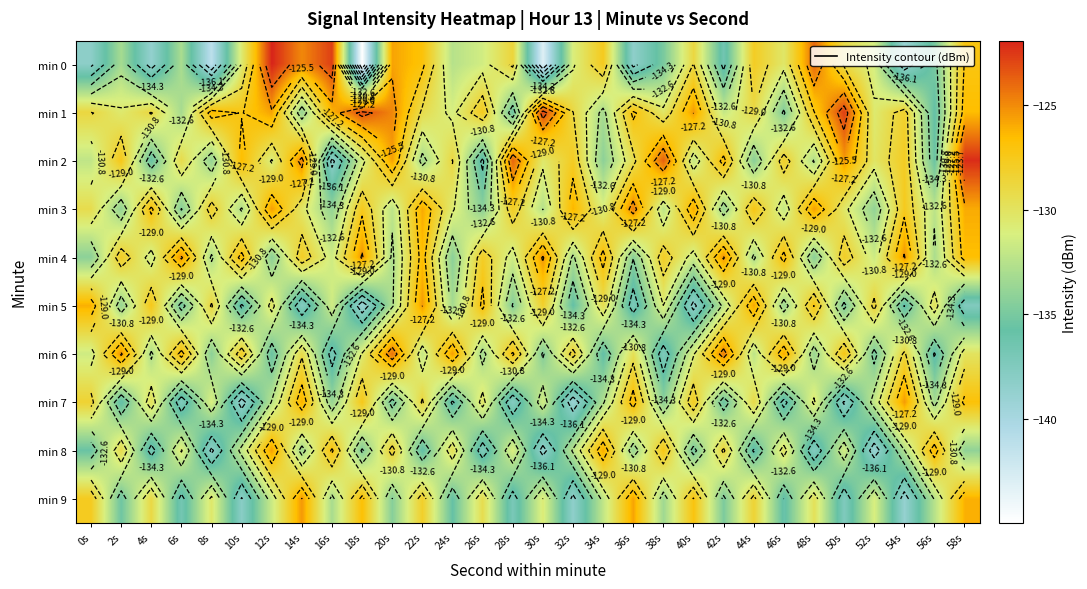

Which series has the widest spread of values?

min 0